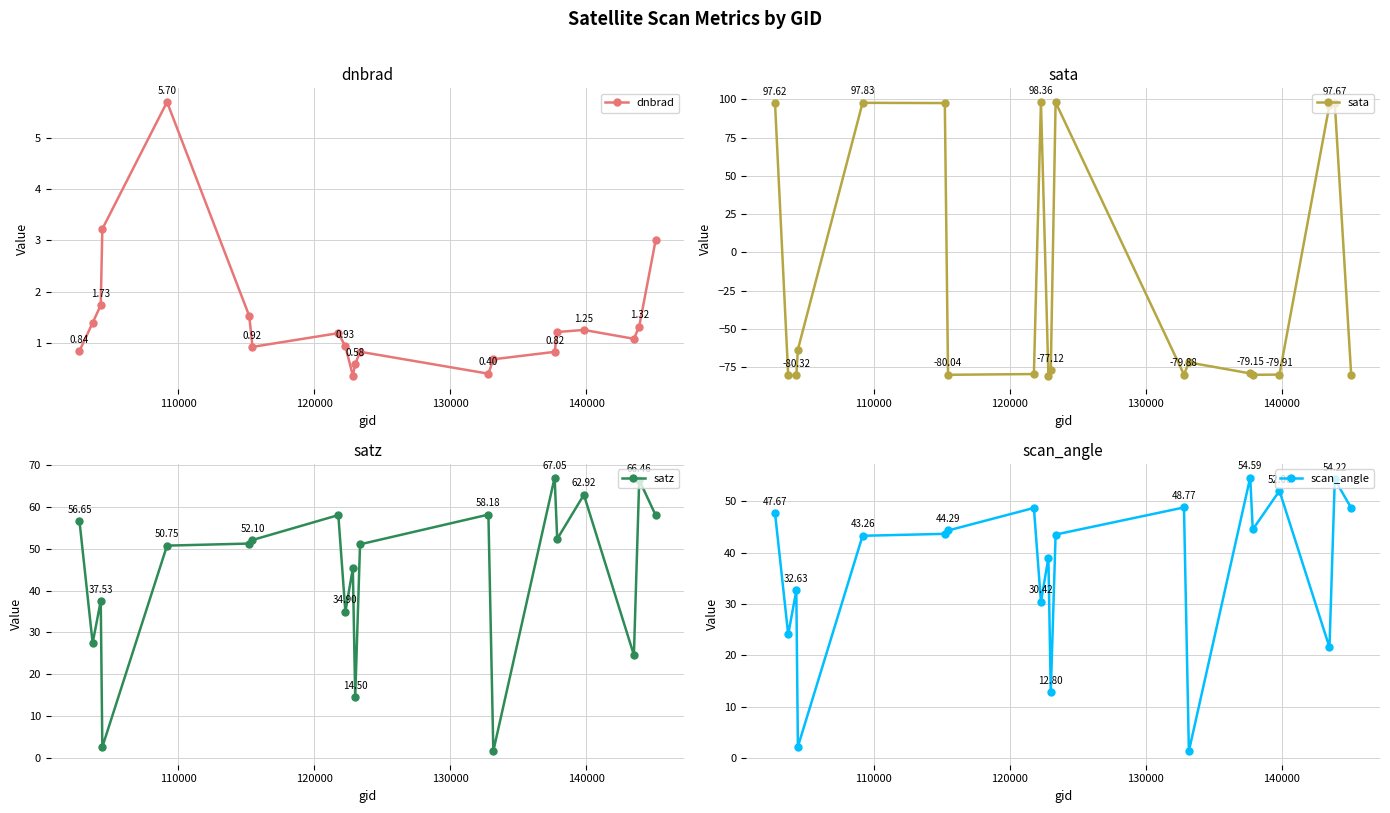

How many interior local valleys does the dnbrad series have?

4